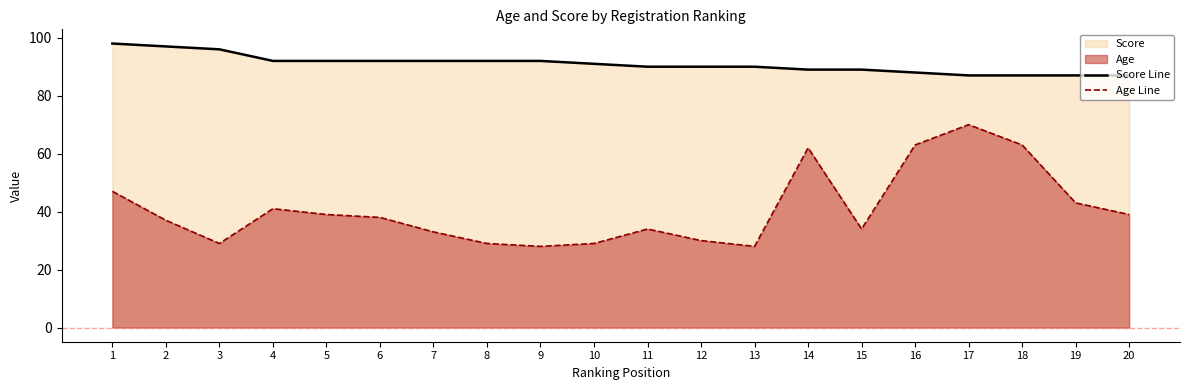

Which series has the largest range (max minus min)?

Age Line